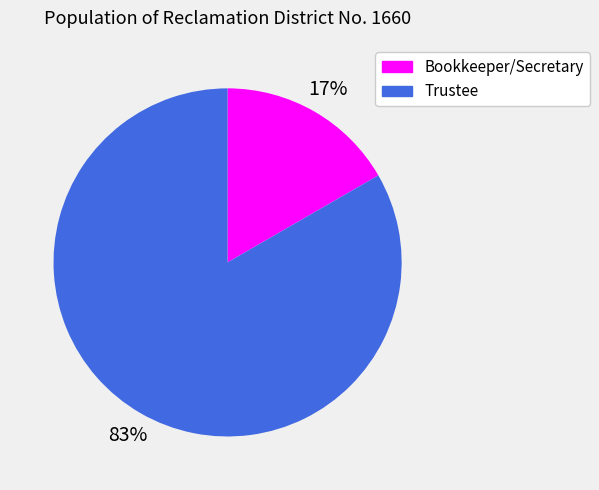

The Trustee slice represents 10% of the pie. True or false?

False